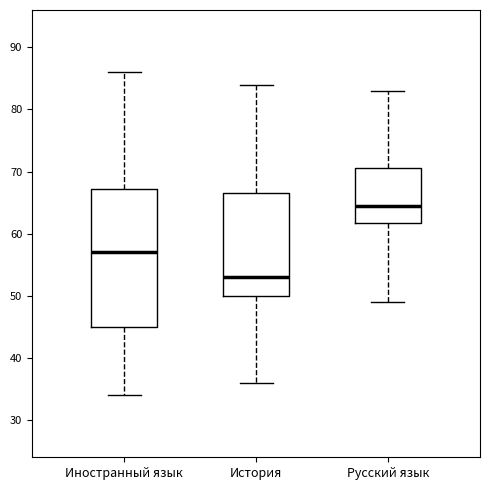

Which box has the lowest median line?

История